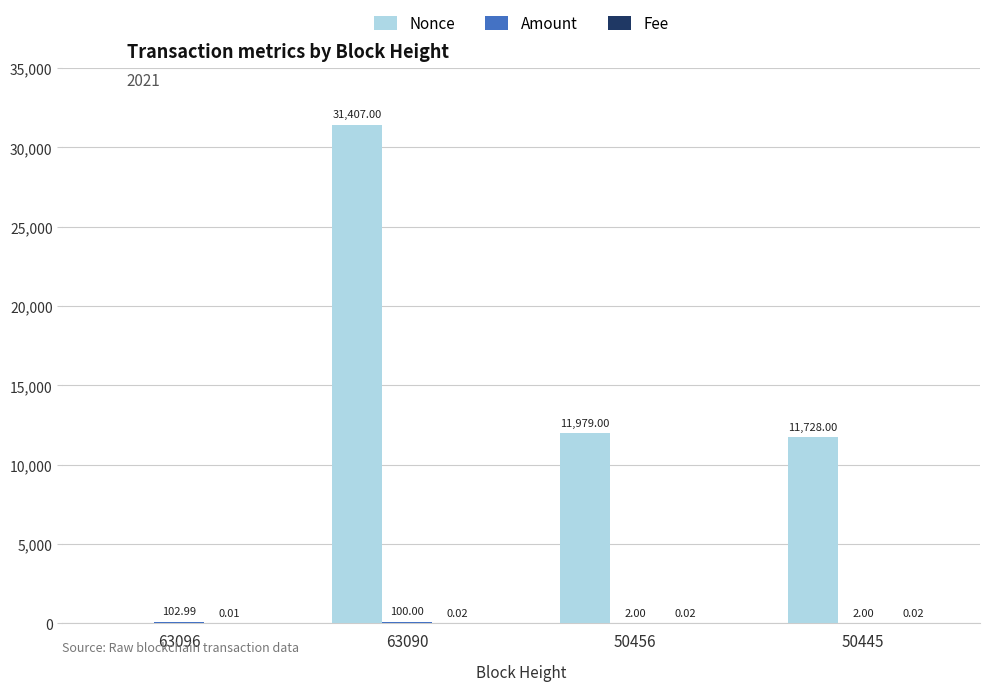

Between 63090 and 50456, which series saw the biggest shift?

Nonce